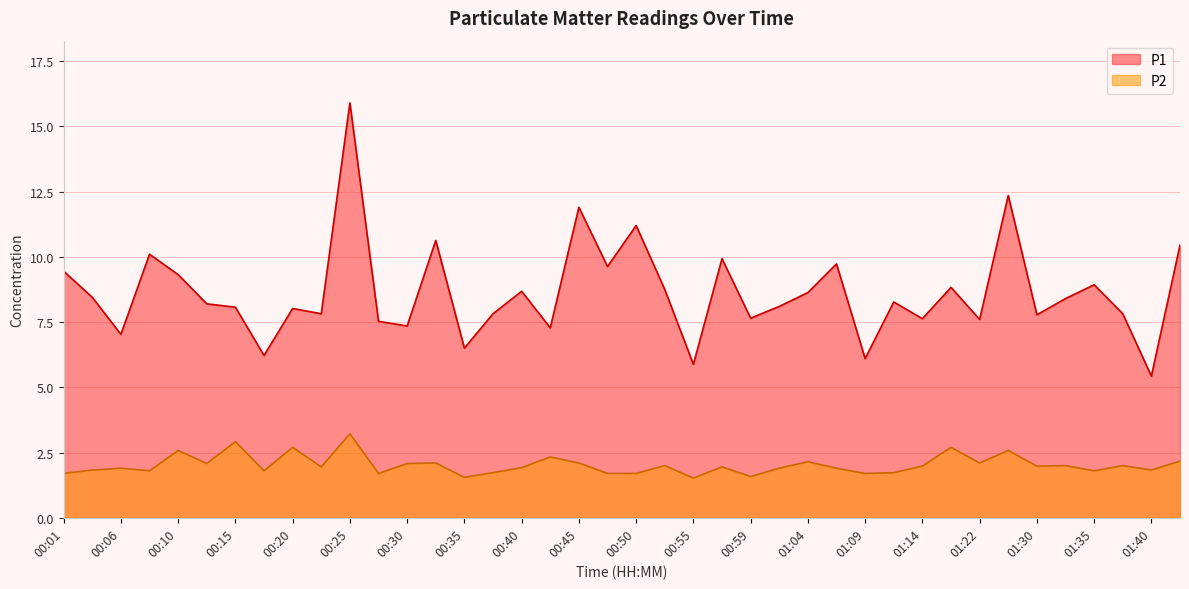

How many values in the P1 series are below 8?

16